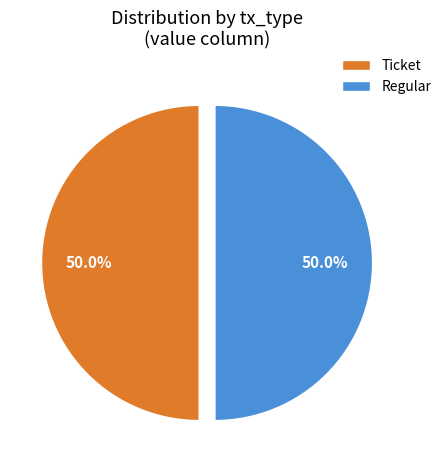

Approximately how many times larger is the value at Regular compared to Ticket?

1.0